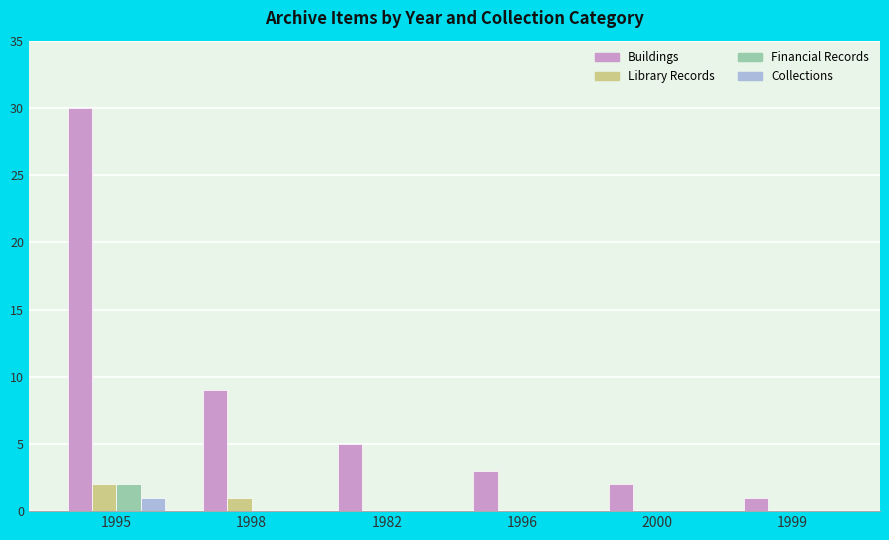

The value of Buildings at 1996 is 3. True or false?

True